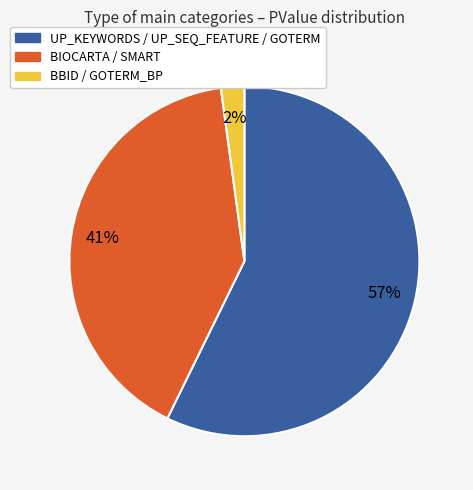

Is there any slice that represents more than half of the pie?

Yes